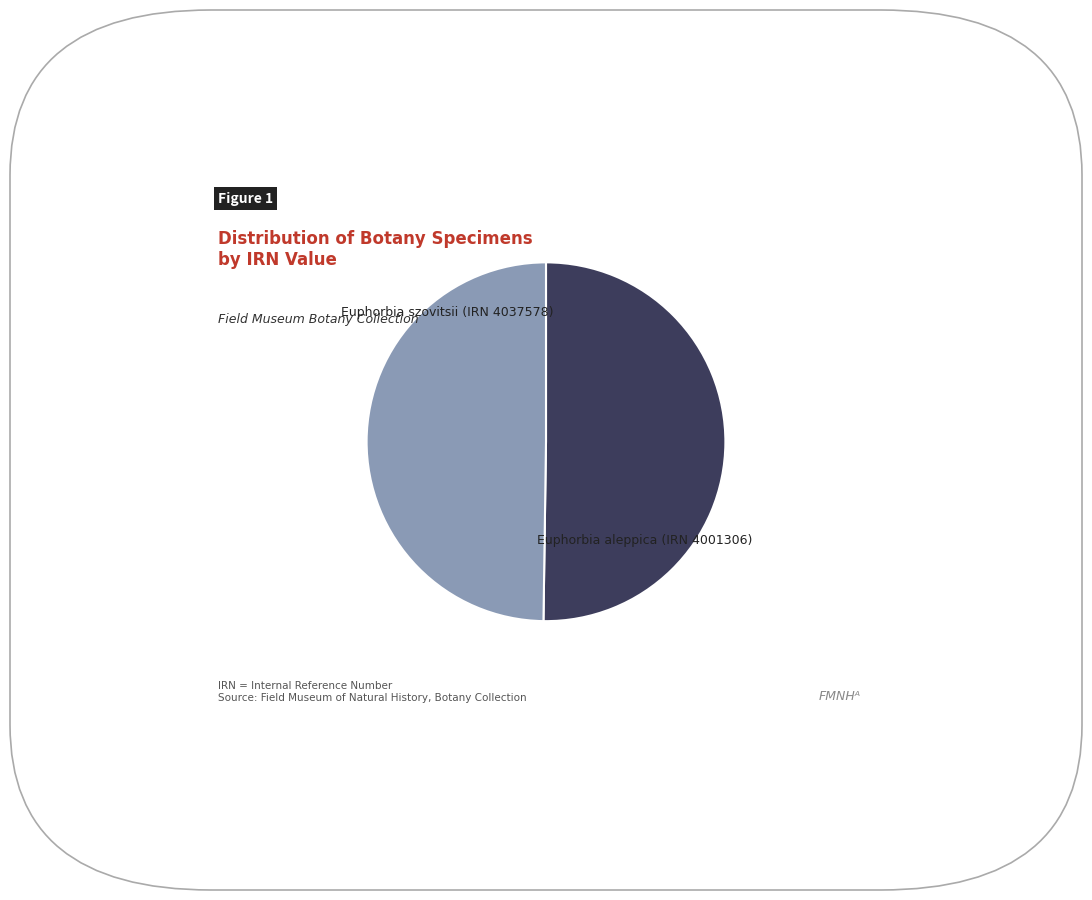

How many segments does this pie chart have?

2